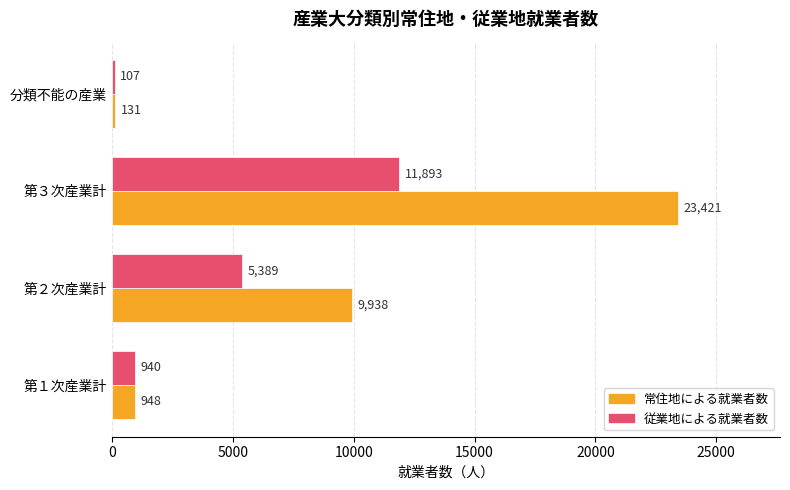

List the series in order of their overall mean, highest first.

常住地による就業者数, 従業地による就業者数